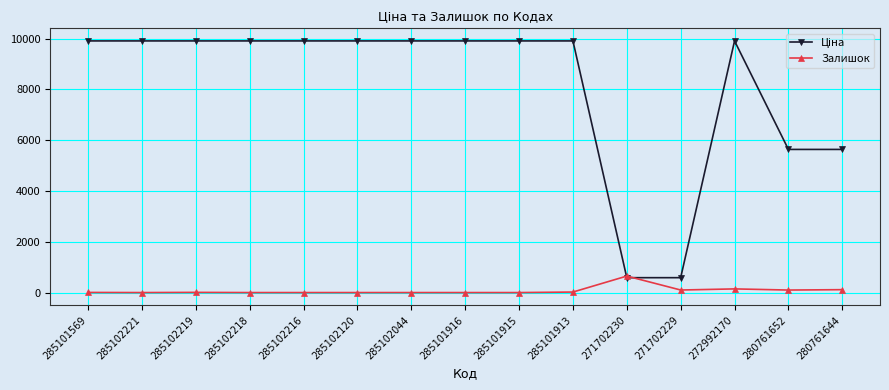

At which label does Залишок reach its peak?

271702230